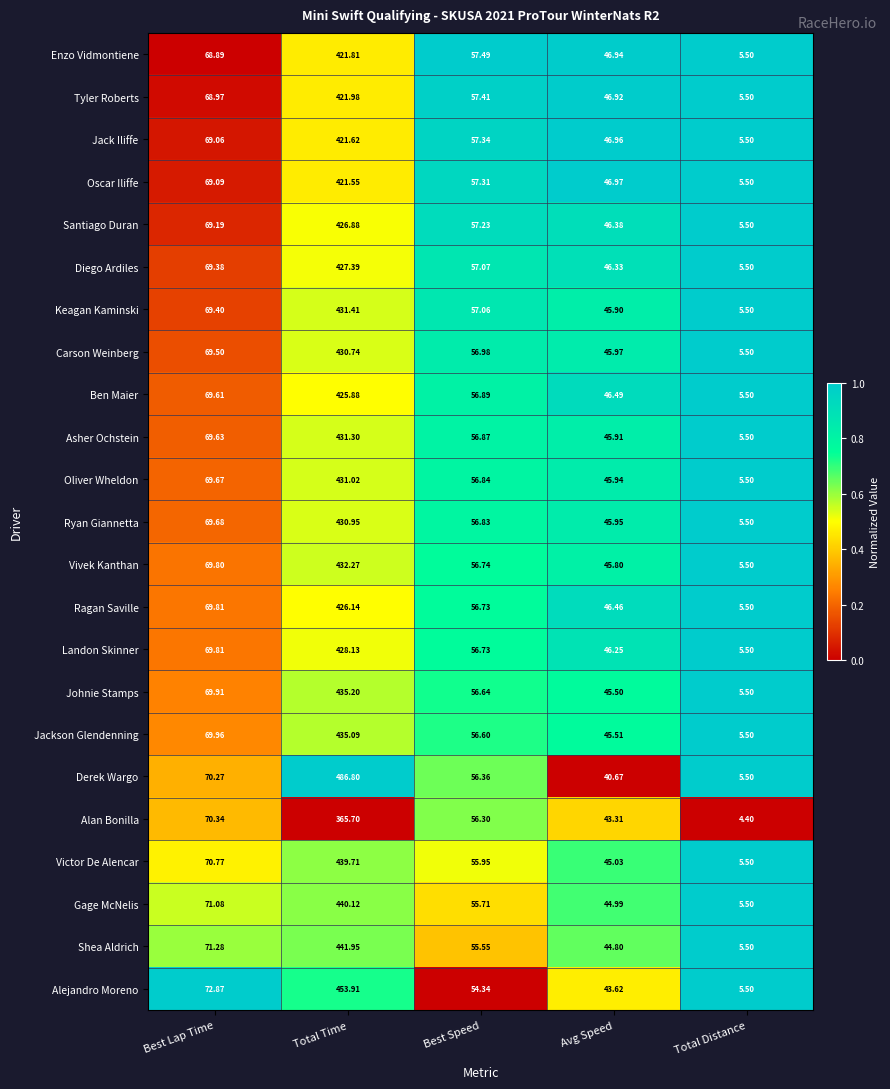

Between Best Lap Time and Avg Speed, which series saw the biggest shift?

Derek Wargo